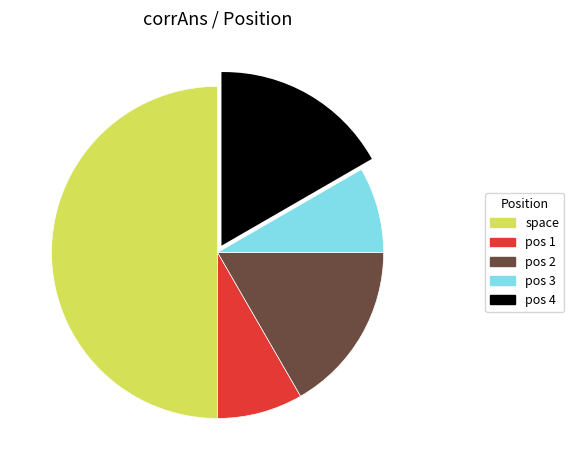

How many segments does this pie chart have?

5